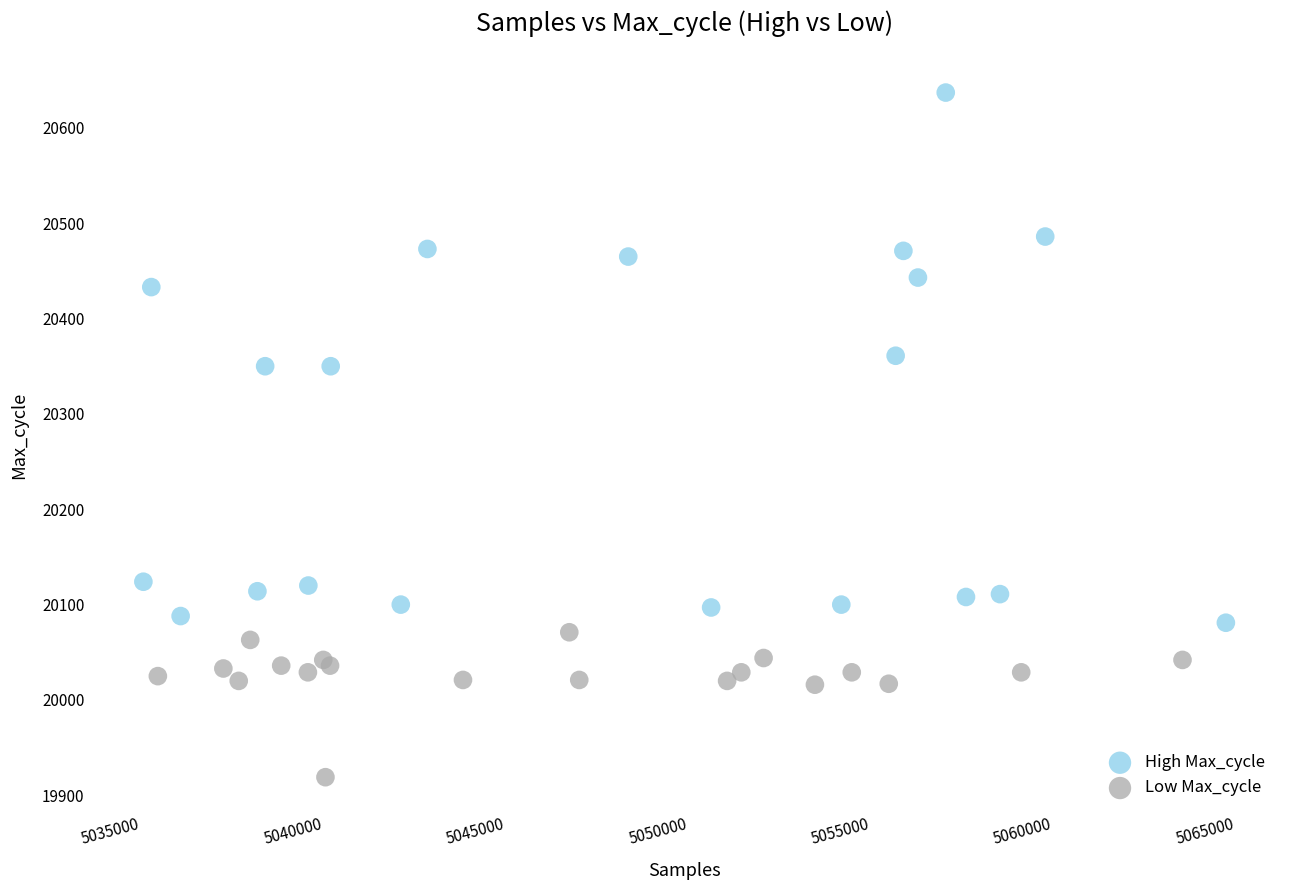

Which series reaches the minimum Y coordinate?

Low Max_cycle